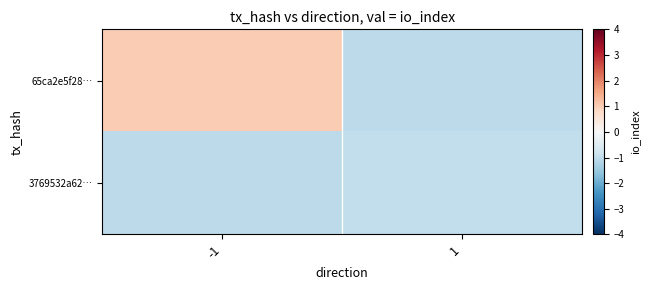

Reading left to right, extract all data points from this chart.

65ca2e5f28…: -1=1.0	1=-1.0
3769532a62…: -1=-1.0	1=-1.0